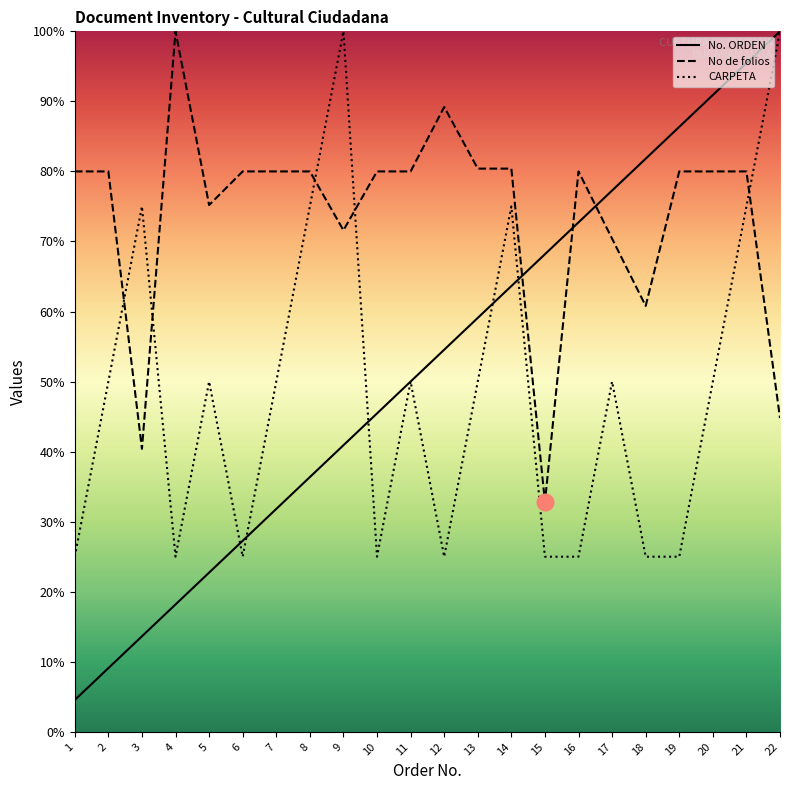

In No de folios, how many points are lower than both neighbors (excluding endpoints)?

5